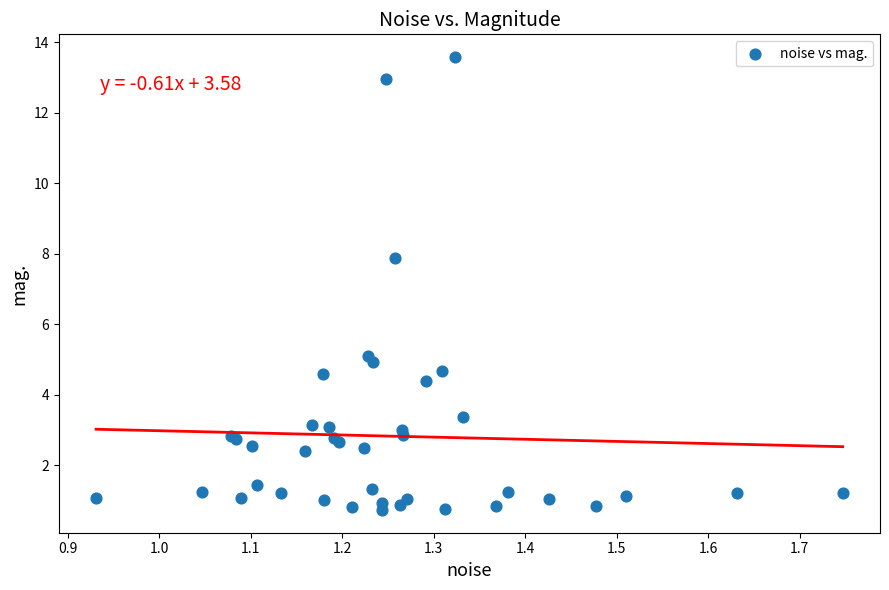

What Y value in the scatter plot is closest to 7?

7.9